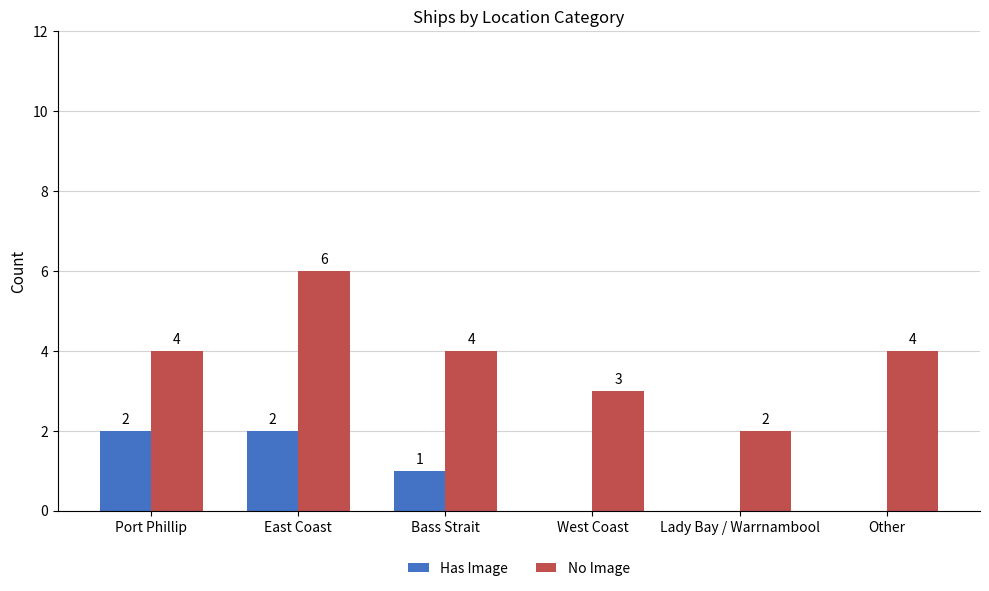

Where does the Has Image series first go above 1?

Port Phillip